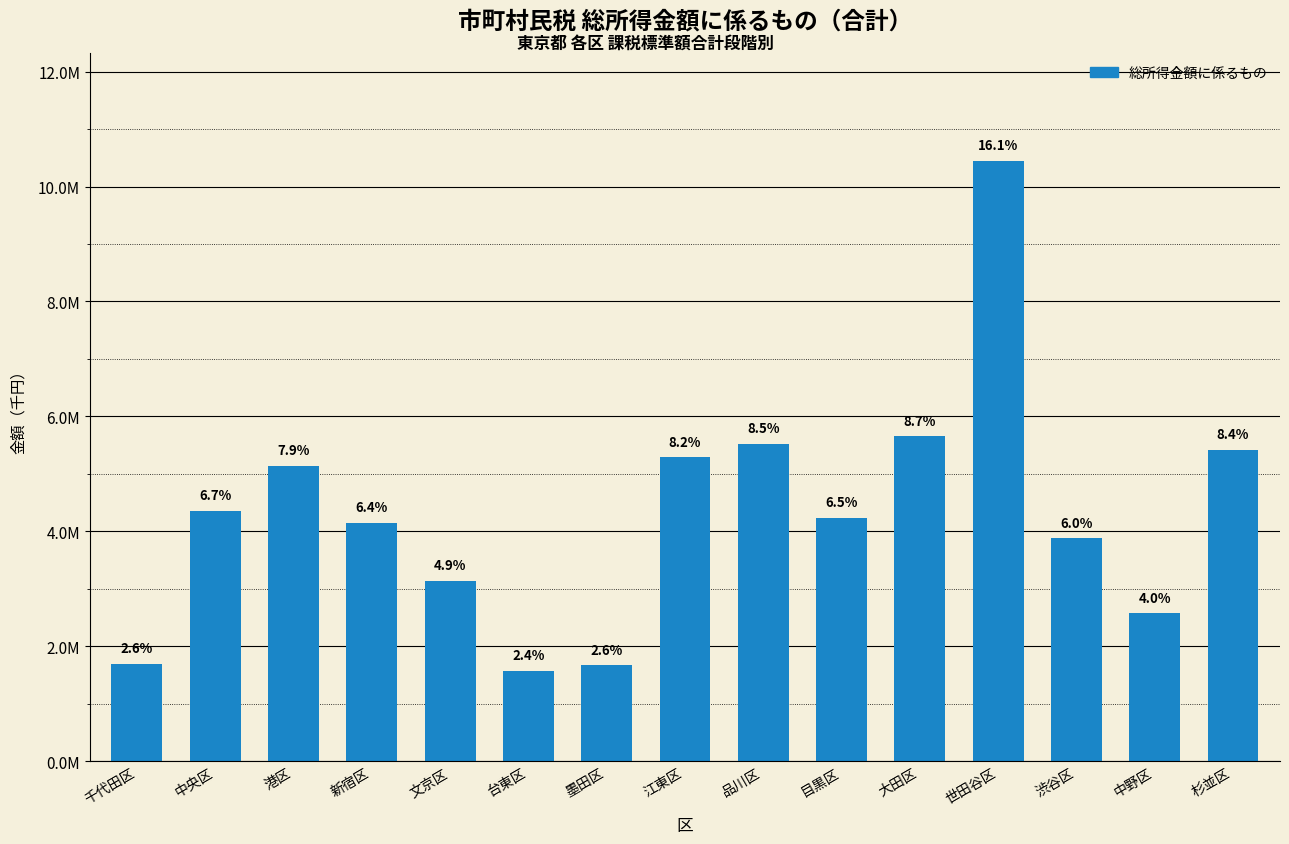

List the labels in order of value, largest first.

世田谷区, 大田区, 品川区, 杉並区, 江東区, 港区, 中央区, 目黒区, 新宿区, 渋谷区, 文京区, 中野区, 千代田区, 墨田区, 台東区